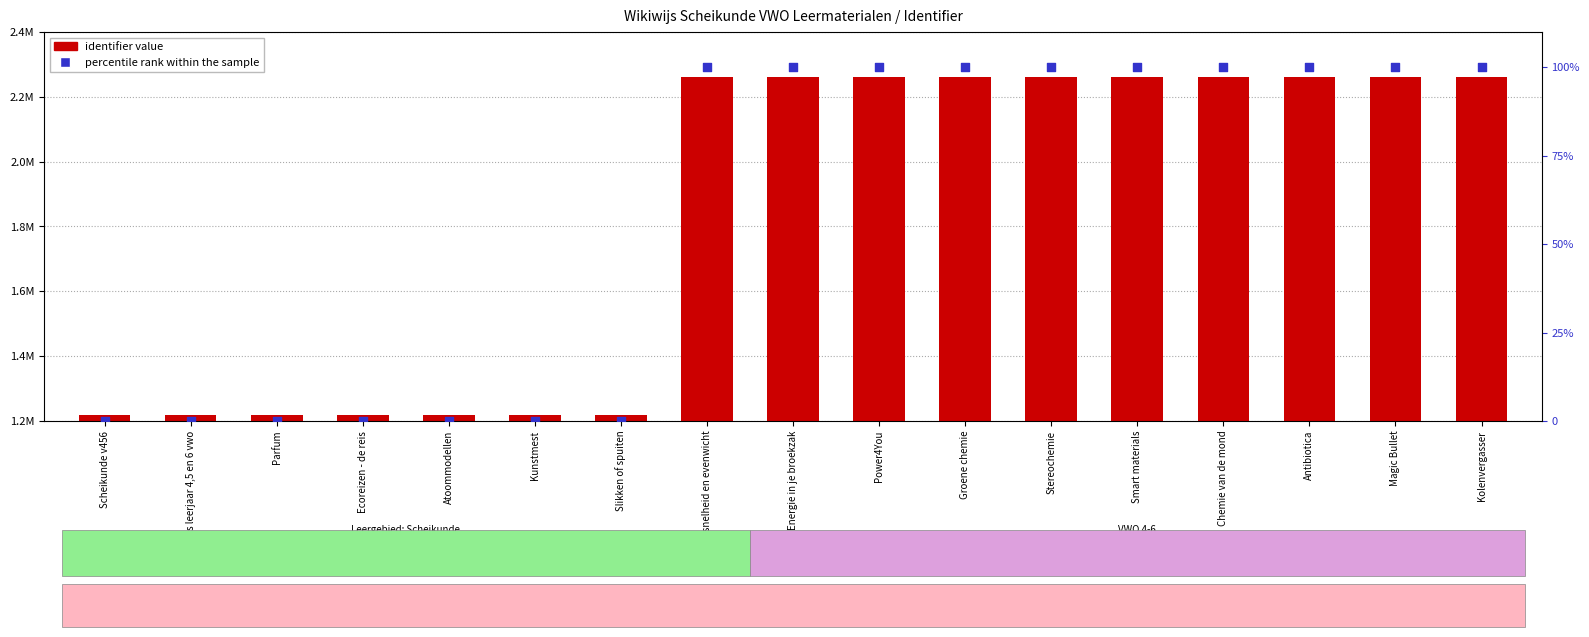

What is the total value across all series at Energie in je broekzak?

2260960.0